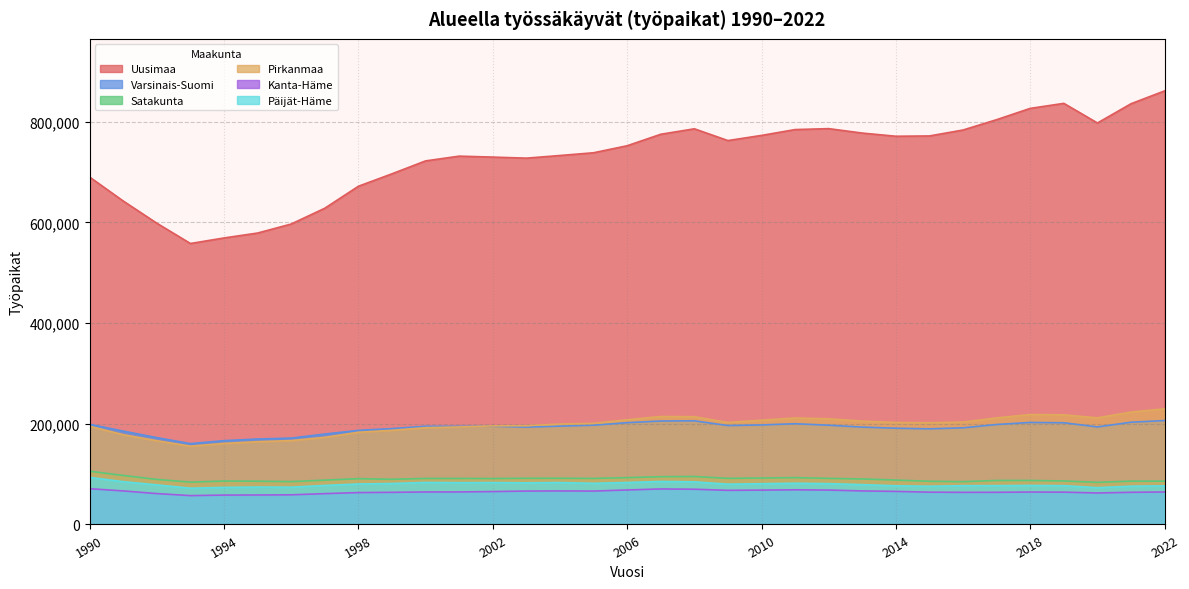

The Satakunta series shows 148139 at 2012. True or false?

False